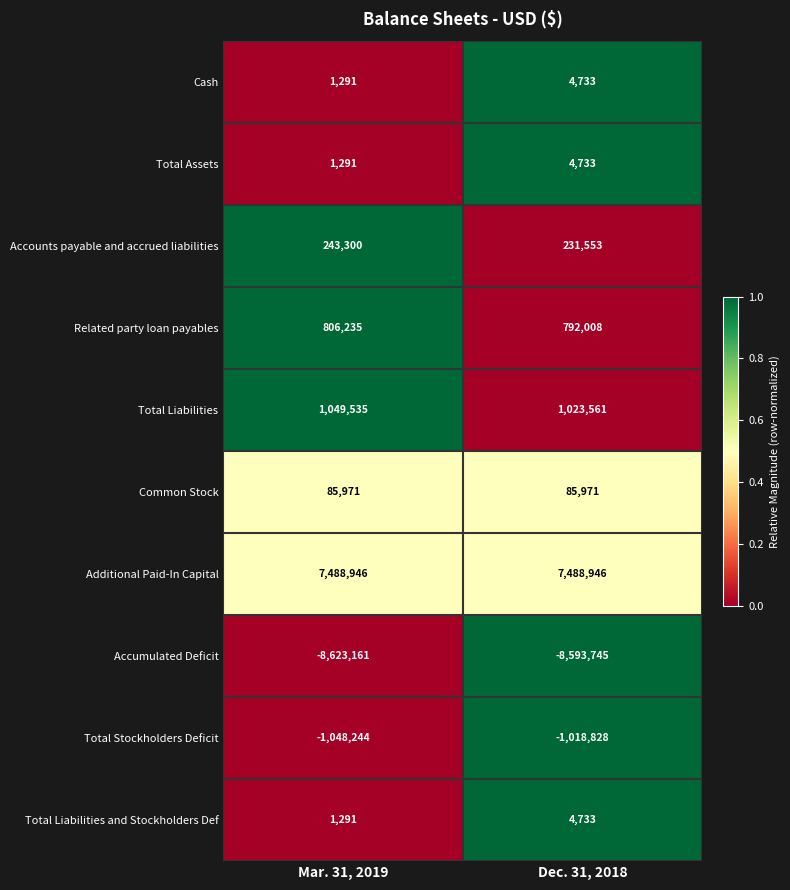

List the labels in order of Total Liabilities value, largest first.

Mar. 31, 2019, Dec. 31, 2018